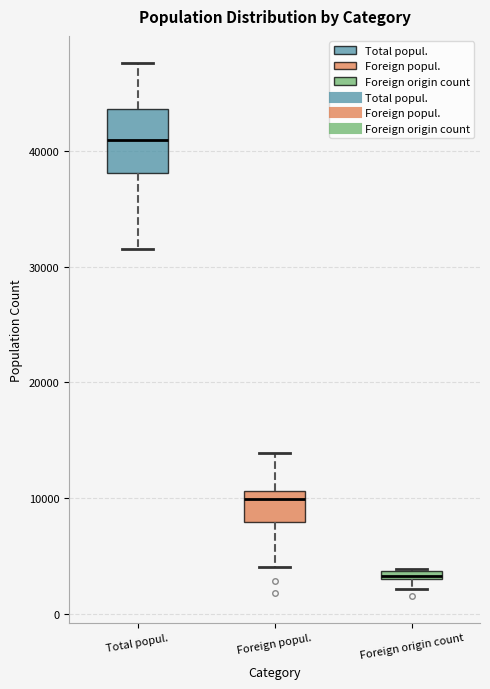

Comparing the boxes themselves (not the whiskers), which one is the tallest?

Total popul.